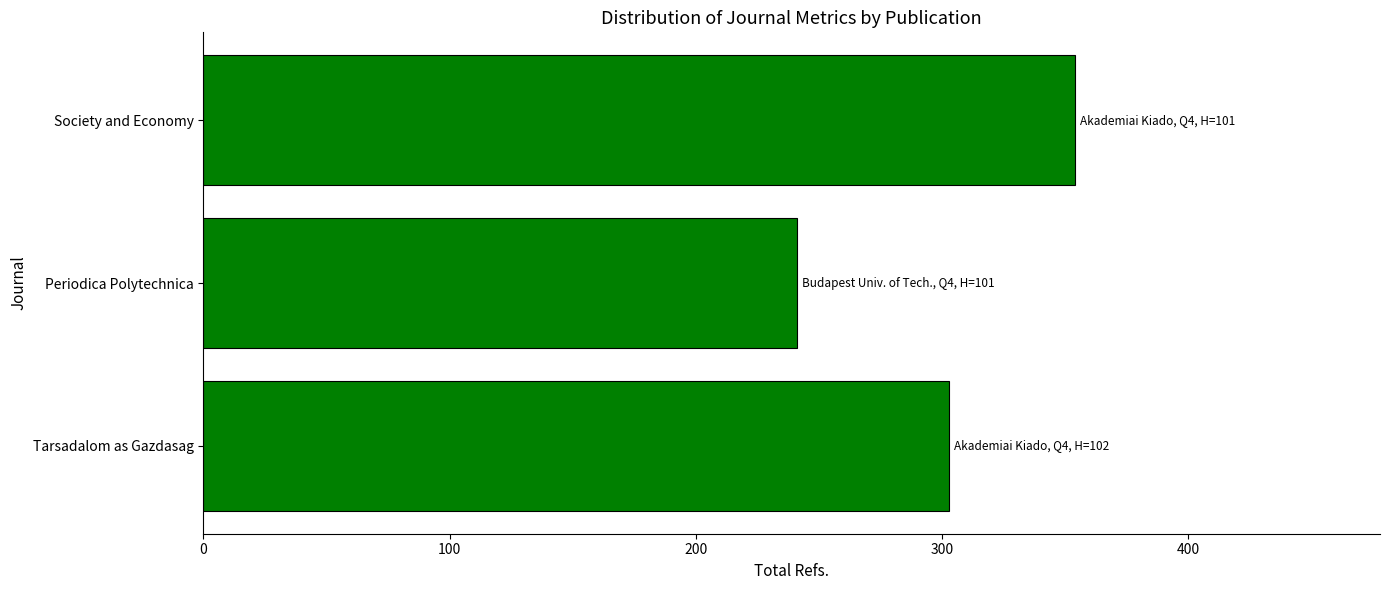

Which label corresponds to the largest value in the chart?

Society and Economy